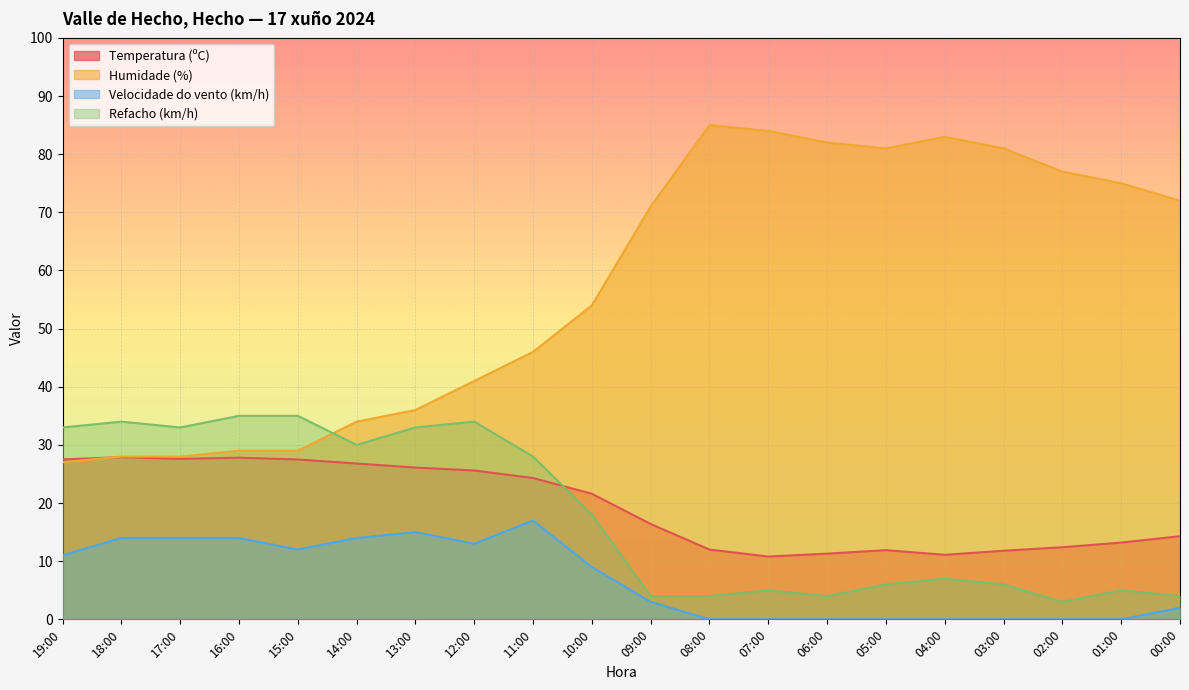

What is the label of the 9th point from the right?

08:00